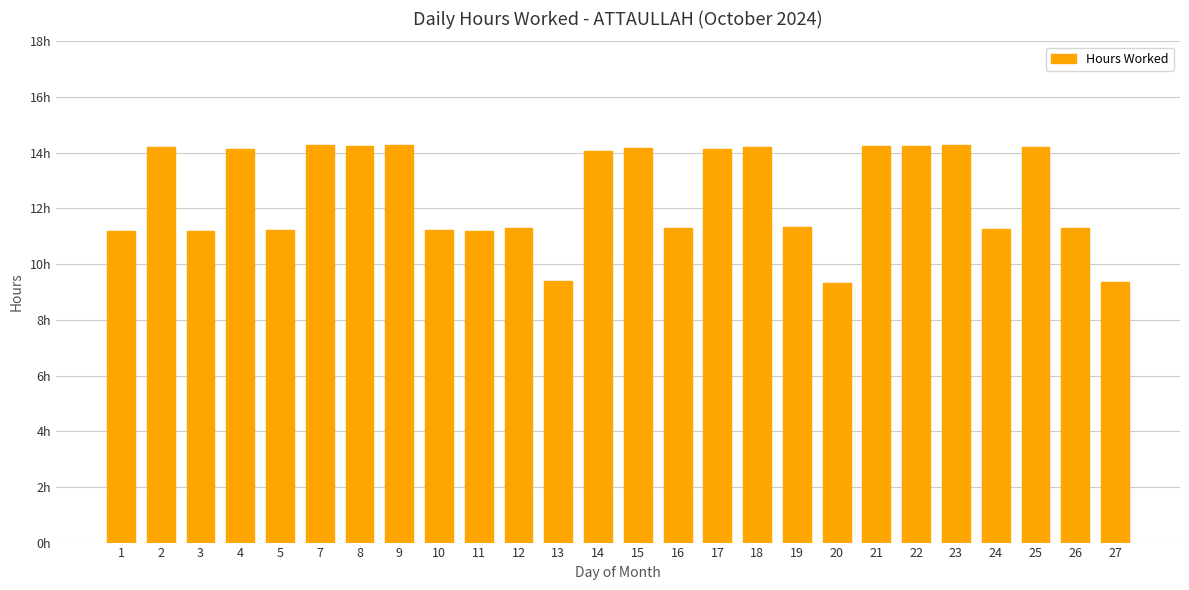

Are the bars grouped side by side (vs. stacked)?

No